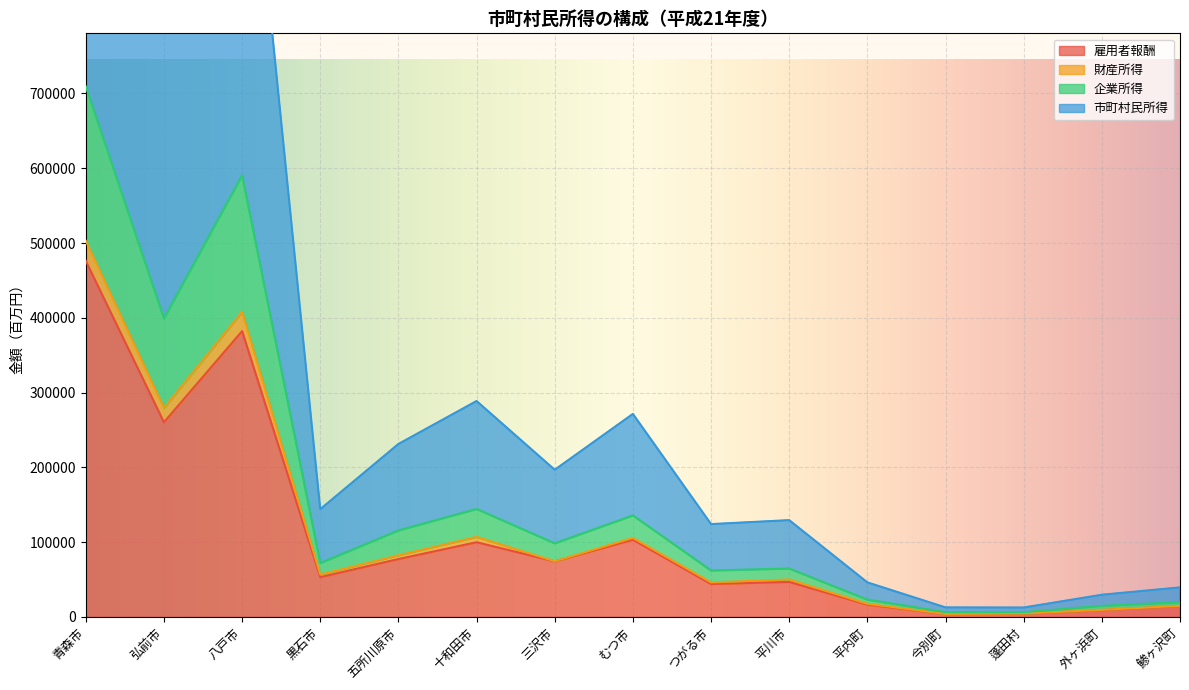

What is the highest value of the 雇用者報酬 series?

476104